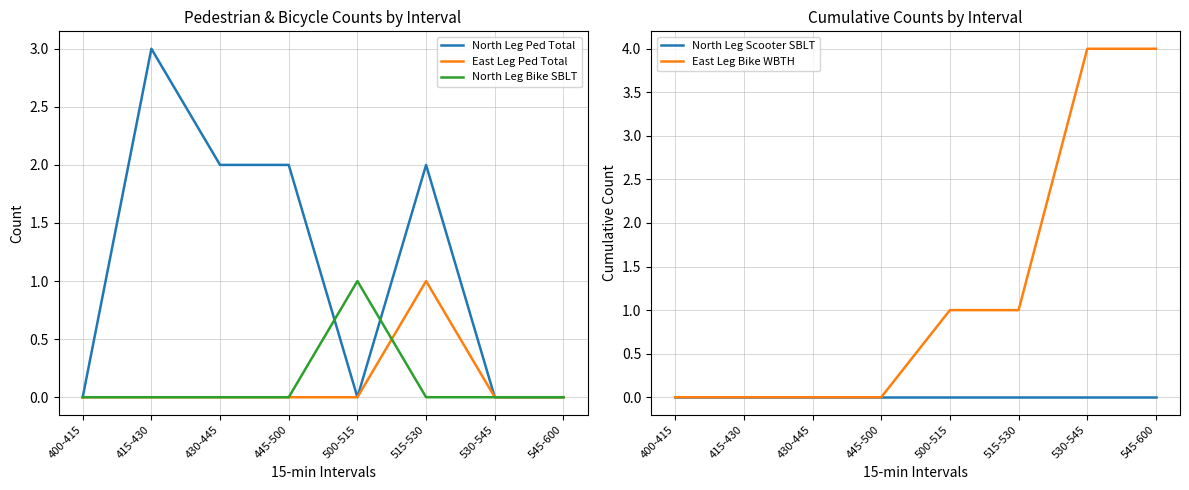

Which category has the lowest value across all series?

400-415